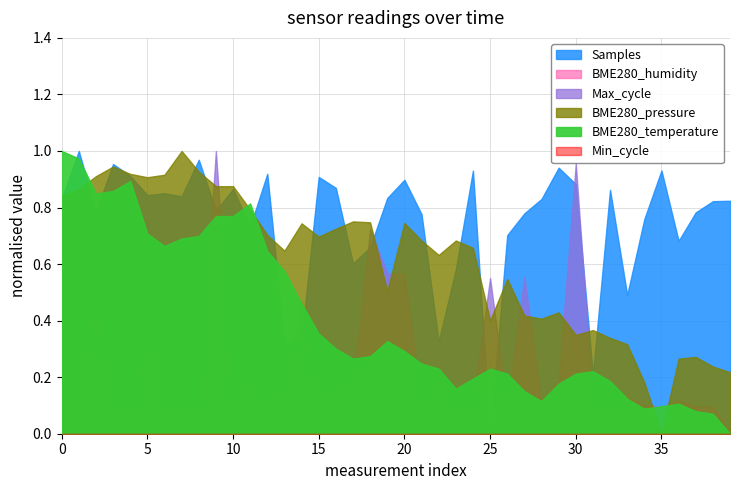

At which category does the chart reach its peak across all series?

1